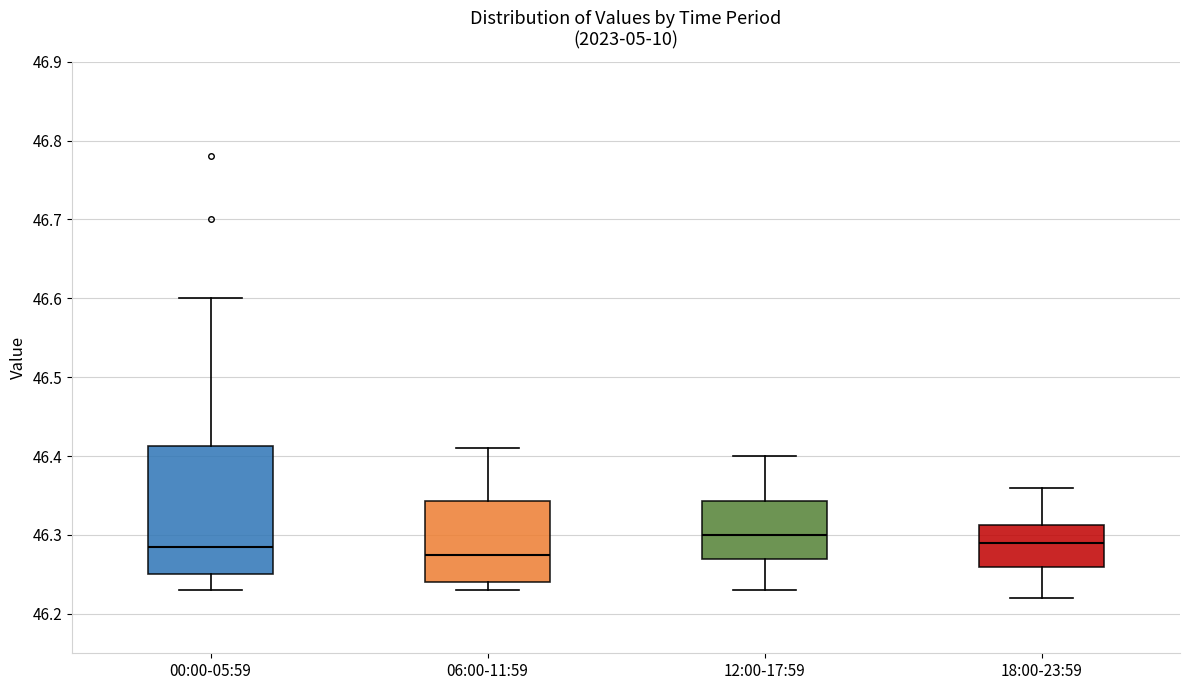

Where does the lower whisker of the box for 06:00-11:59 end on the y-axis? The values are not printed on the chart, so give them approximately, as read against the axis.

46.23